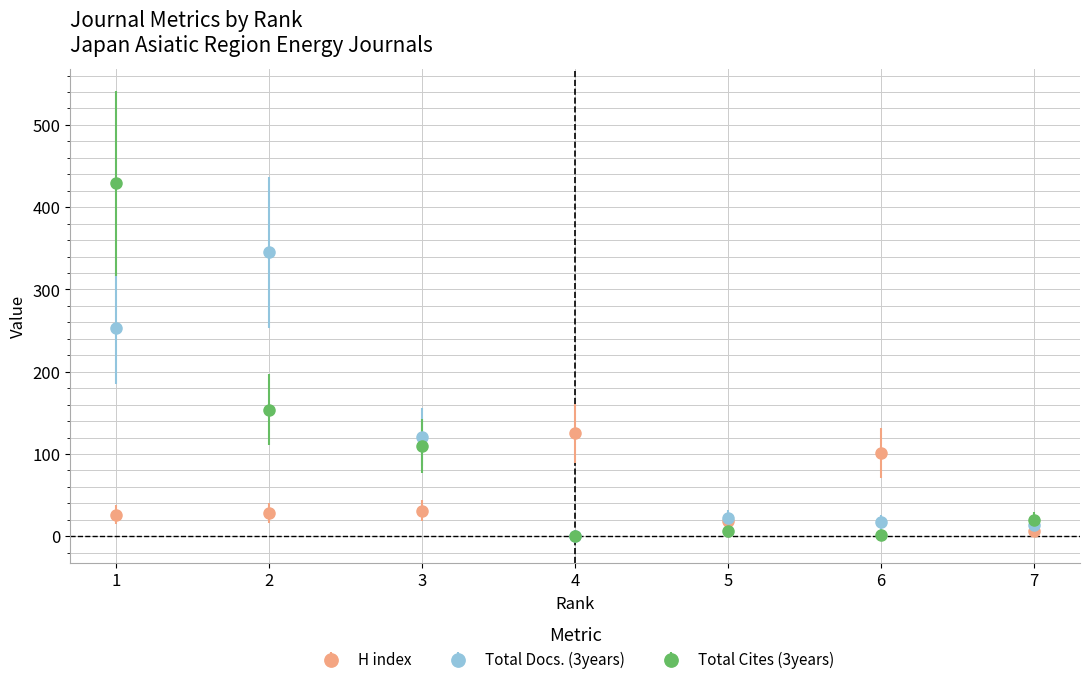

List the series in order of their peak value, lowest first.

H index, Total Docs. (3years), Total Cites (3years)